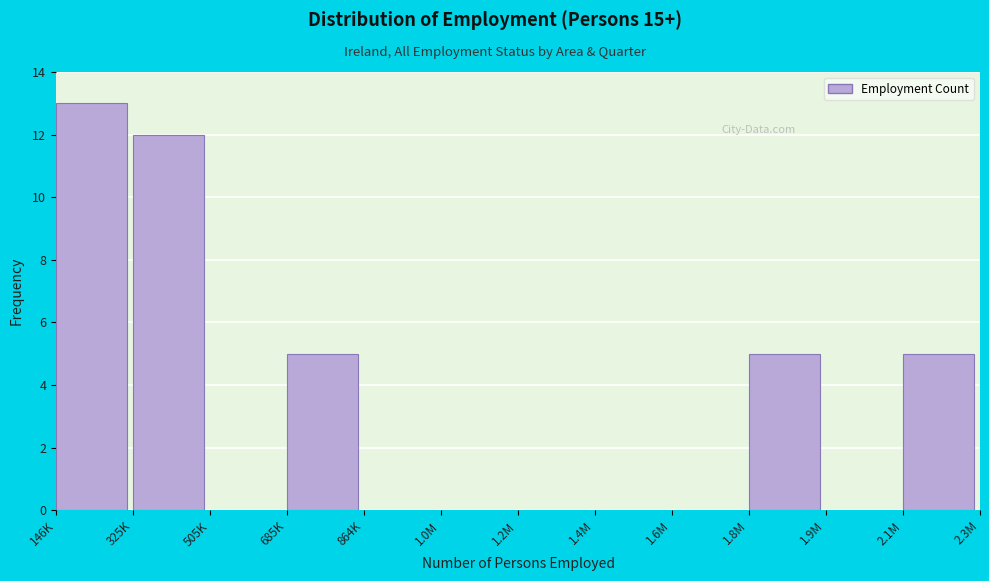

Reading left to right, transcribe all the data shown in this chart.

146K=13	325K=12	505K=0	685K=5	864K=0	1.0M=0	1.2M=0	1.4M=0	1.6M=0	1.8M=5	1.9M=0	2.1M=5